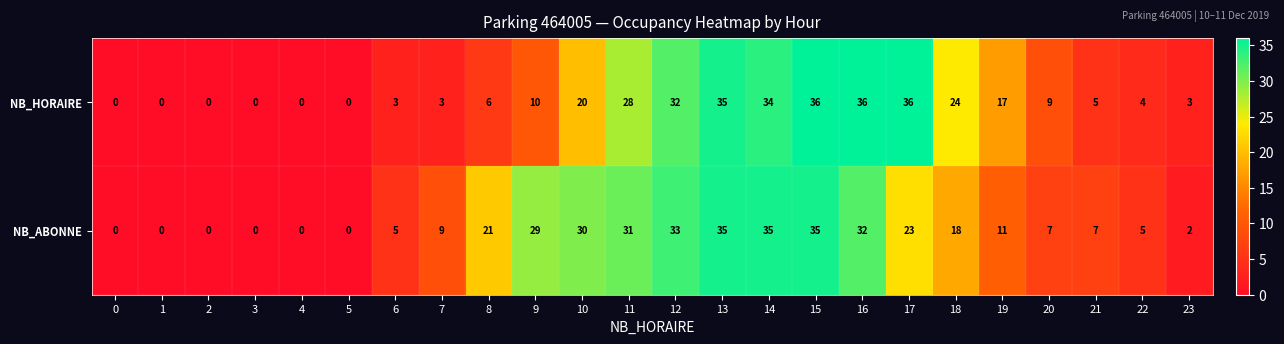

How many series are shown in this chart?

2